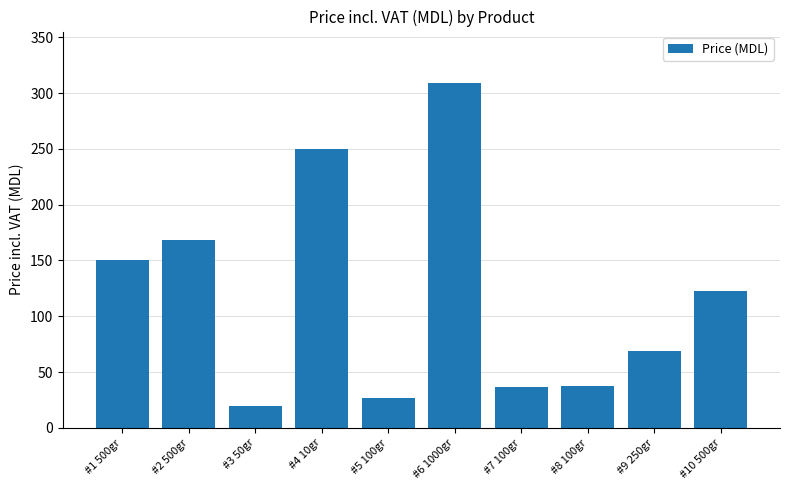

How many data points are above 122?

5